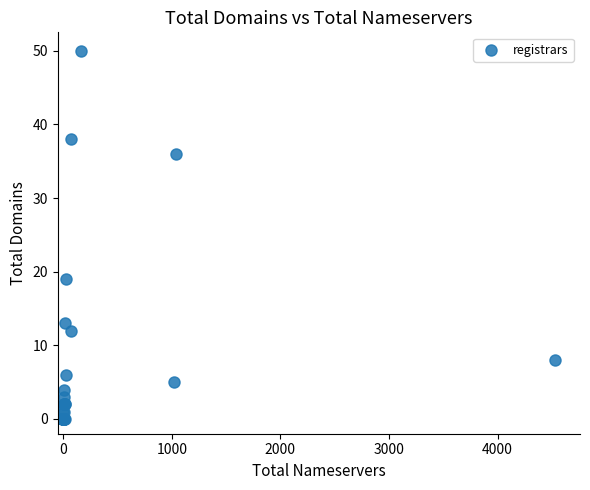

What Y value in the scatter plot is closest to 25?

19